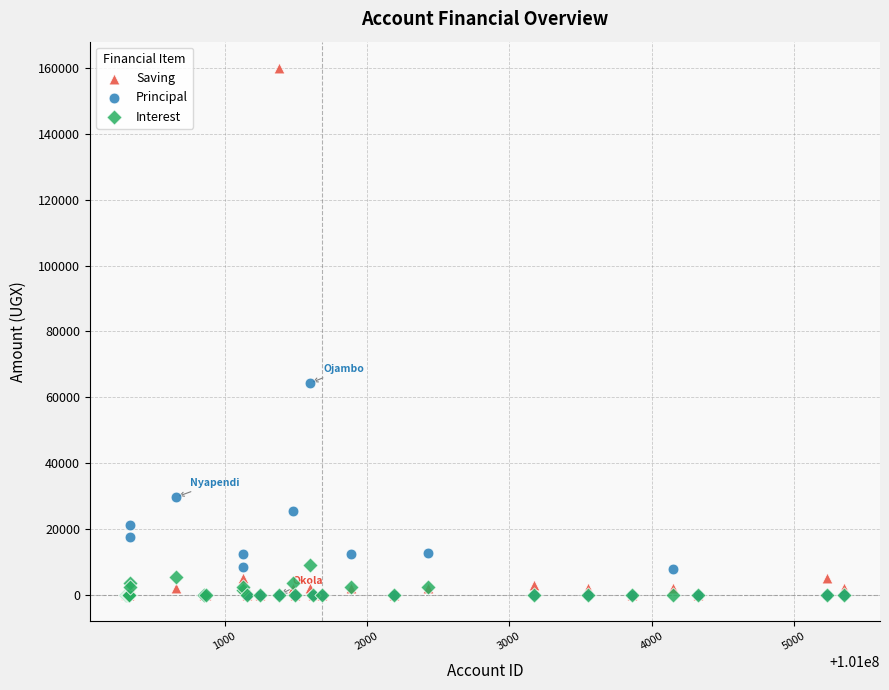

Which series has the largest Y range (max minus min)?

Saving